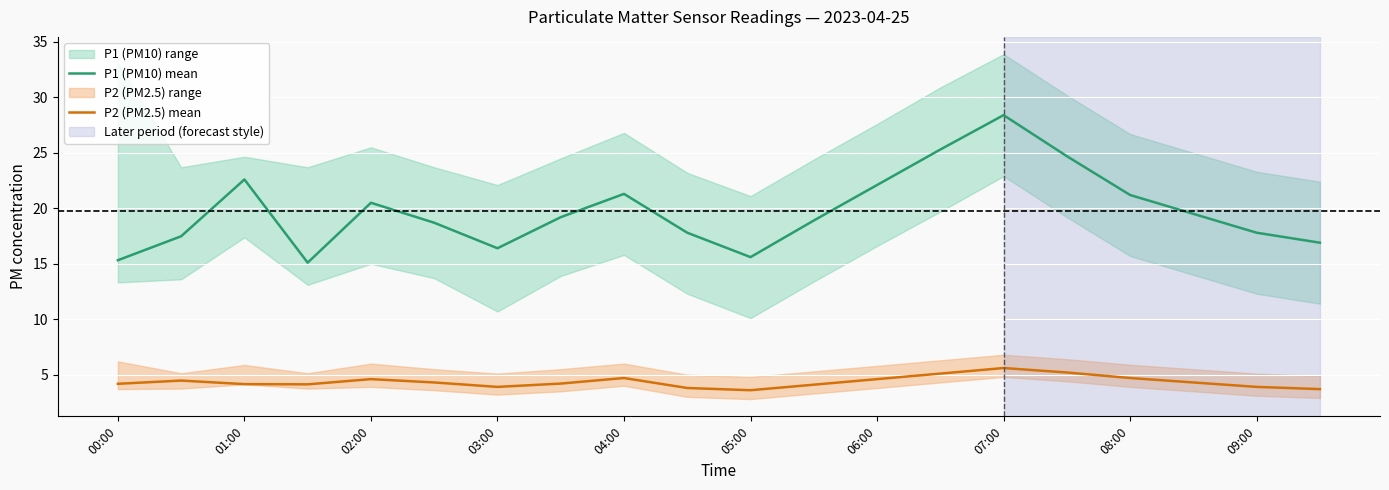

How many interior local peaks does the P2 (PM2.5) mean series have?

4